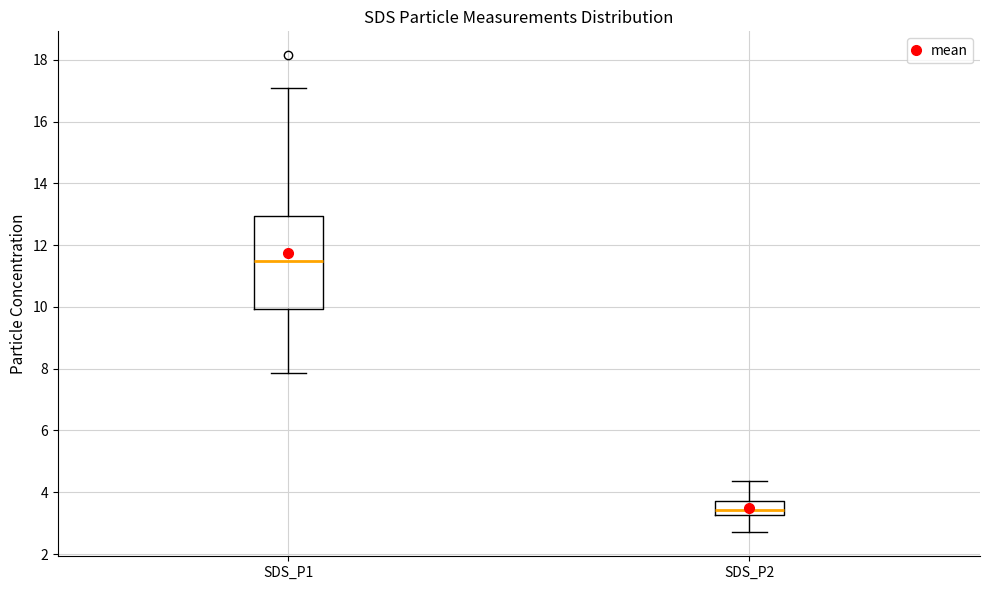

Reading left to right, transcribe this box plot: for each box, give where its median line is, the range the box spans, and where its two whiskers end, as read against the y-axis. The values are not printed on the chart, so give them approximately, as read against the axis.

SDS_P1: median 11.6, box 10.0 to 13.0, whiskers 7.8 to 17.0
SDS_P2: median 3.4, box 3.2 to 3.8, whiskers 2.8 to 4.4